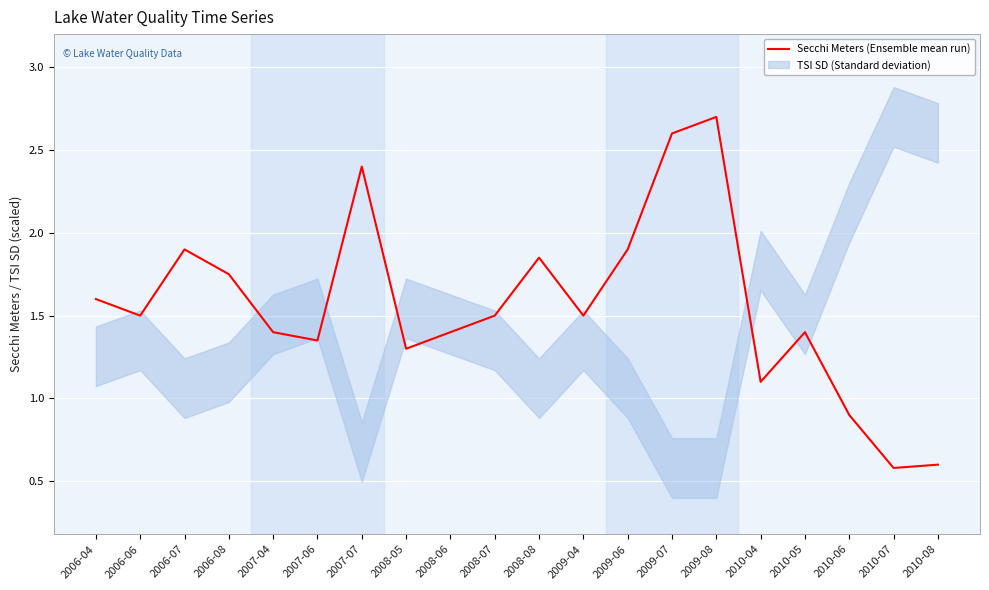

Where does the data first go above 1?

2006-04